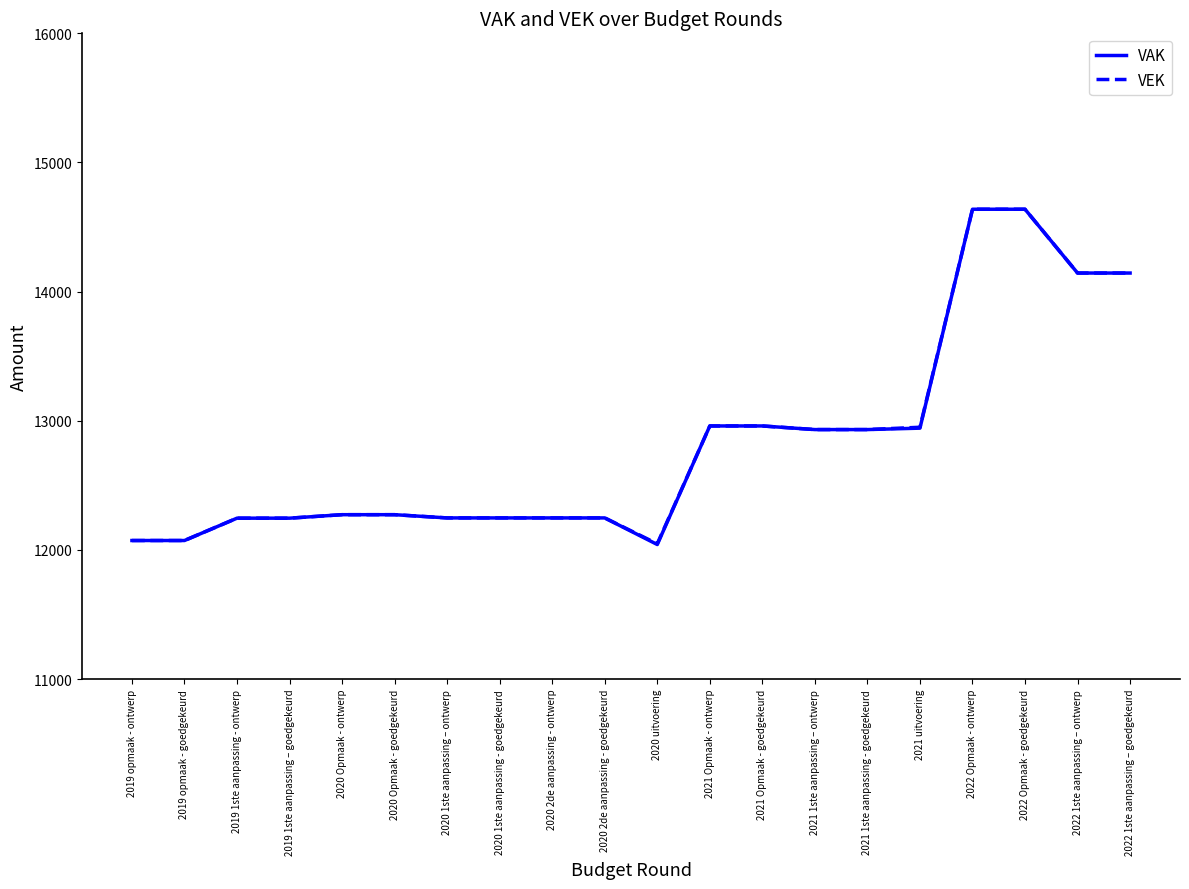

What is the maximum value shown in the chart?

14638